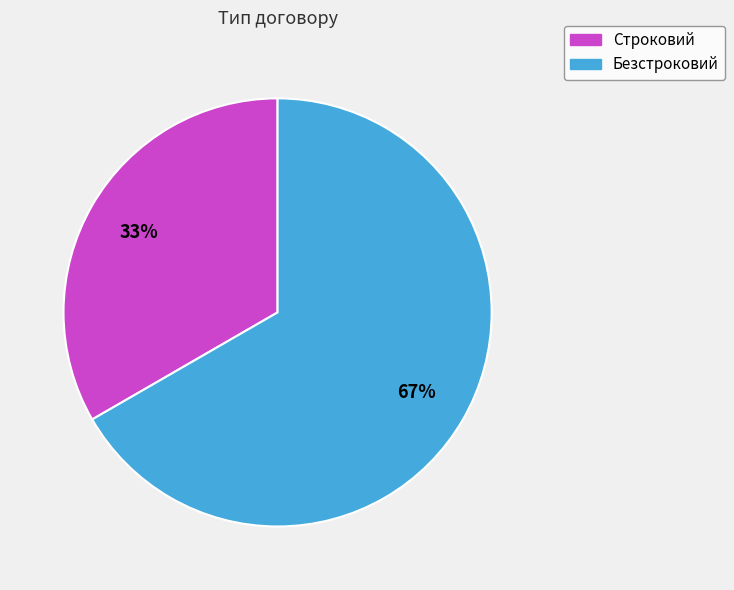

To the nearest percent, what percentage of the pie is Строковий?

33%